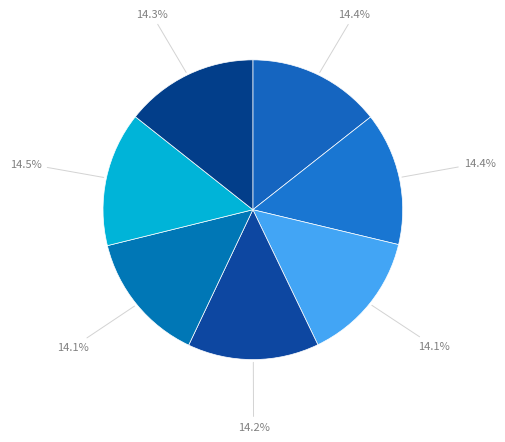

Which category has the biggest portion of the pie?

Shanghai Xinfan Industrial Corporation